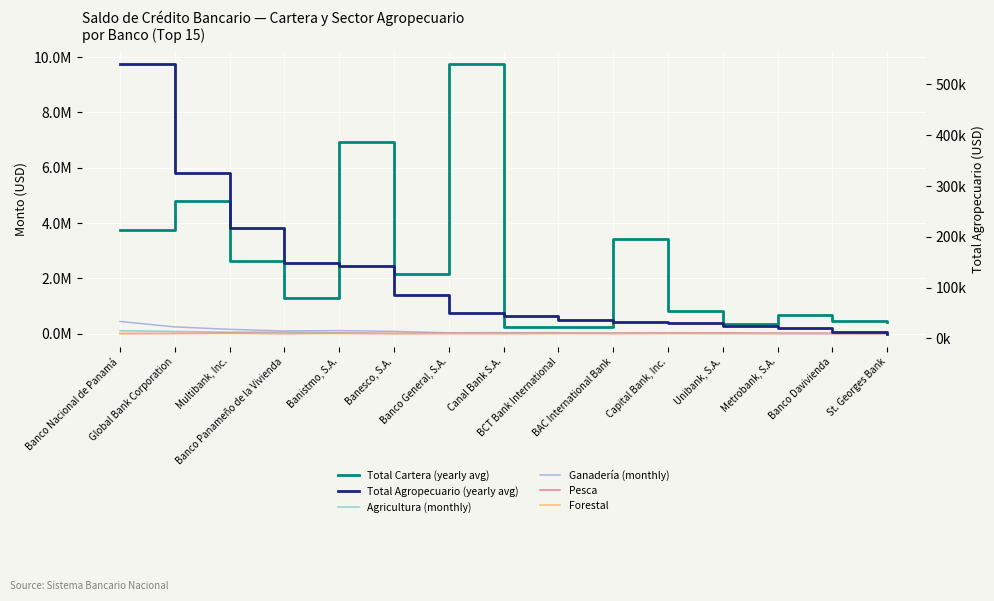

Reading left to right, extract all data points from this chart.

Total Cartera (yearly avg): 3757567.6	4811959.8	2610006.4	1288739.1	6923367.2	2145840.9	9746204.5	247978.3	235098.4	3429470.6	830681.7	340149.6	688269.9	462529.9	422773.0
Agricultura (monthly): 101816.8	77988.4	49776.3	54056.2	25893.5	6068.1	20278.2	11003.1	5071.0	10965.2	8455.3	4032.3	9023.5	7104.5	9437.6
Ganadería (monthly): 437957.3	240479.4	152654.6	93217.5	105986.2	79310.5	27140.3	32254.3	22542.1	17297.5	14185.4	0.0	10057.3	4839.0	0.0
Pesca: 90.9	4917.8	13981.3	0.0	10265.2	0.0	292.7	0.0	8649.3	3365.9	8469.7	19761.7	0.0	0.0	0.0
Forestal: 44.7	1388.1	703.2	200.0	146.0	0.0	1697.8	0.0	0.0	0.0	0.0	0.0	1337.5	0.0	0.0
Total Agropecuario (yearly avg): 539909.6	324773.8	217115.4	147473.8	142290.9	85378.6	49409.1	43257.4	36262.4	31628.6	31110.4	23794.0	20418.3	11943.5	9437.6